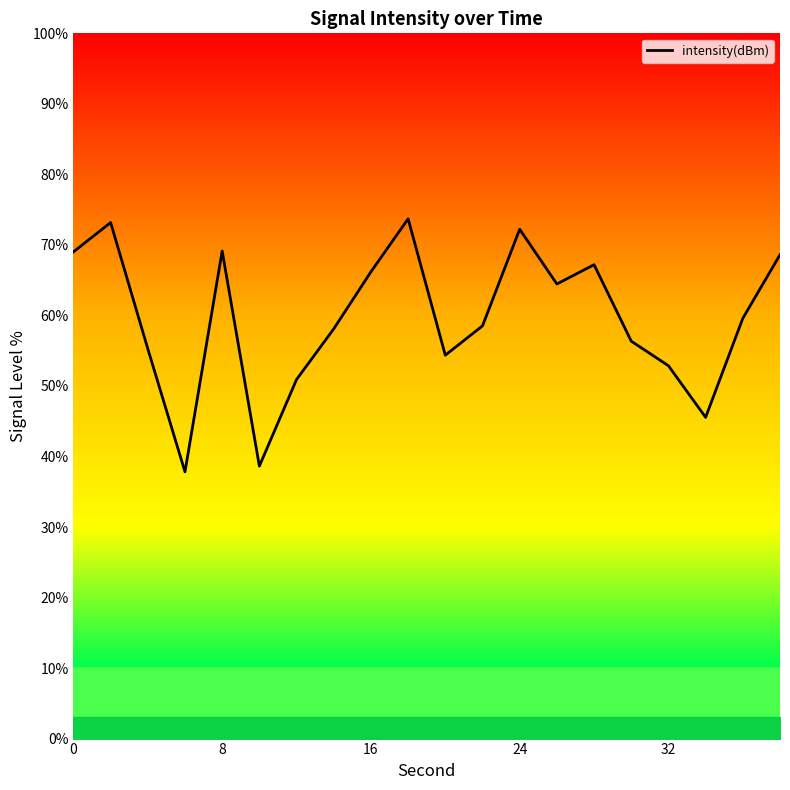

What is the maximum value shown in the chart?

73.7